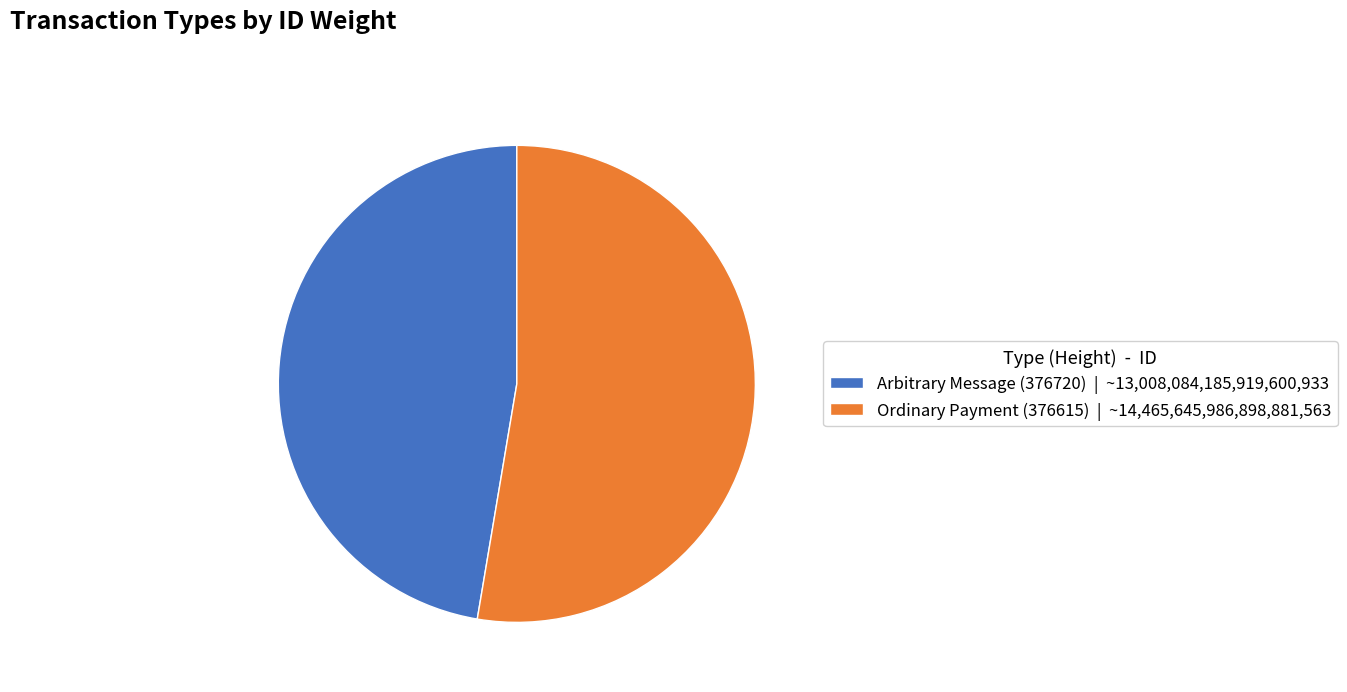

Is the sum of Ordinary Payment (376615) | ~14,465,645,986,898,881,563 and Arbitrary Message (376720) | ~13,008,084,185,919,600,933 greater than half?

Yes